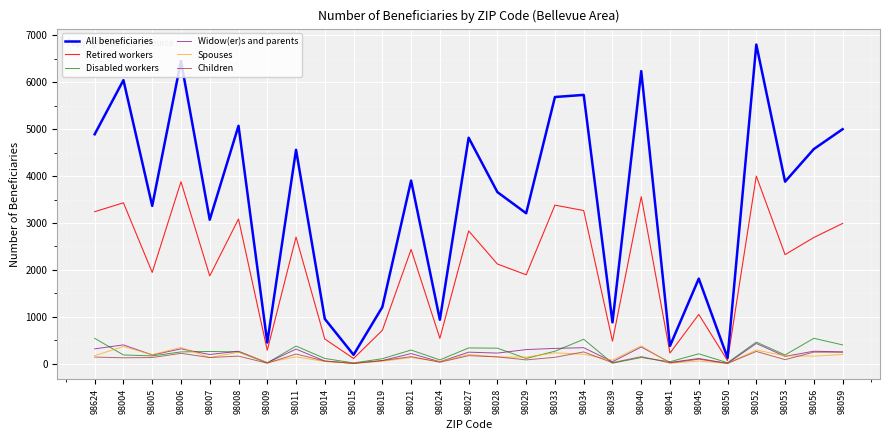

What position from the right is 98005?

25